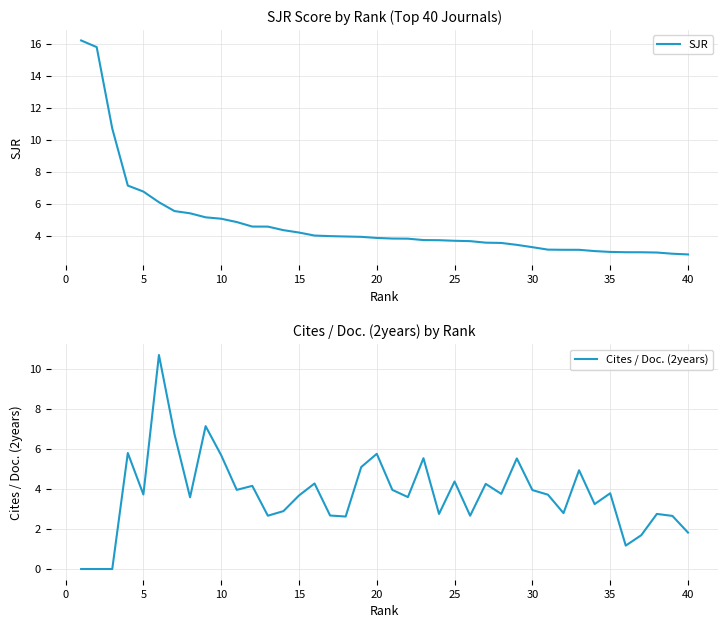

What is the highest value of the SJR series?

16.2